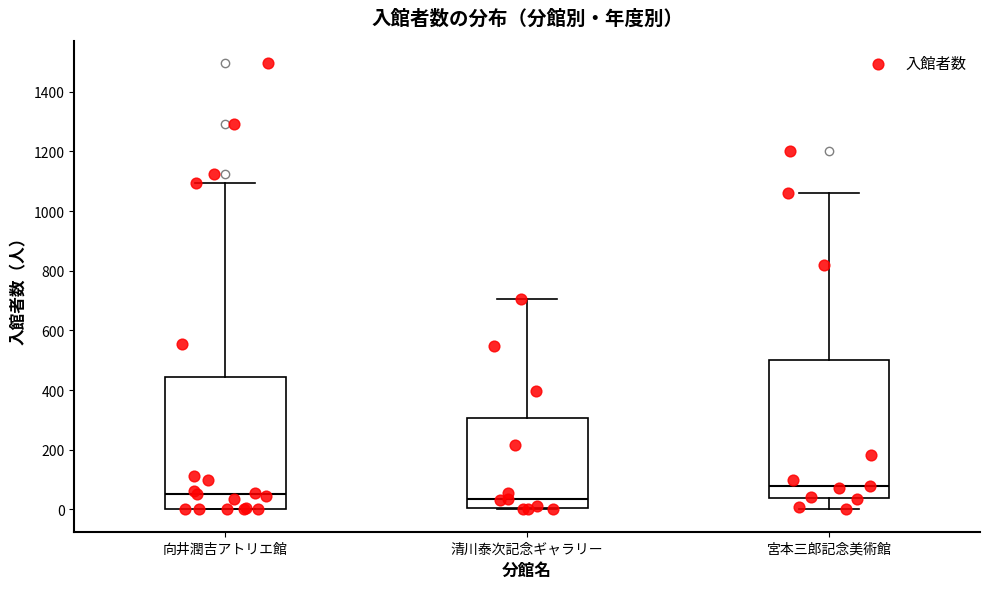

Where does the upper whisker of the box for 宮本三郎記念美術館 end on the y-axis? The values are not printed on the chart, so give them approximately, as read against the axis.

1060